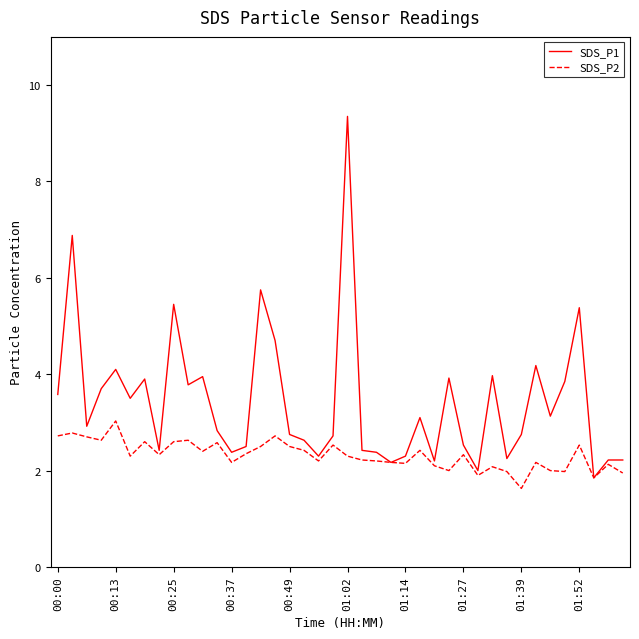

Which series has the largest total across all categories?

SDS_P1